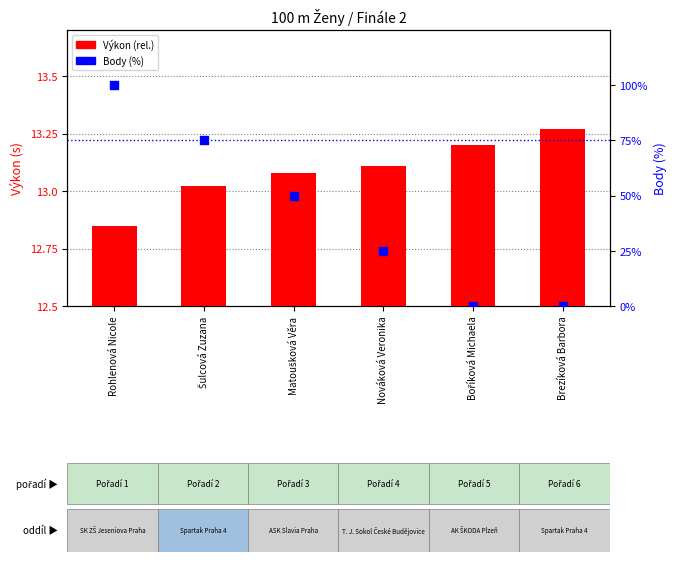

At which category is the sum across all series the highest?

Rohlenová Nicole